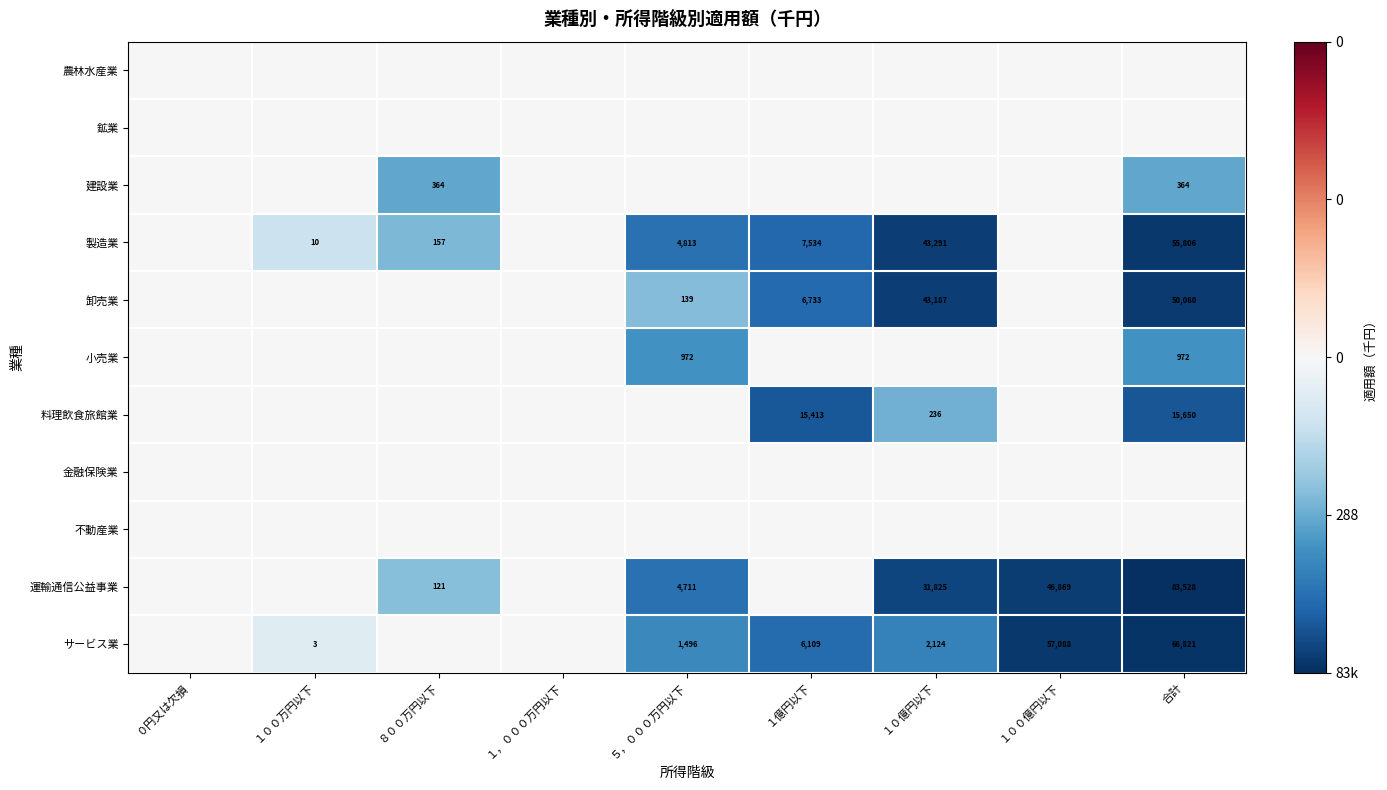

How many categories are shown in the chart?

9